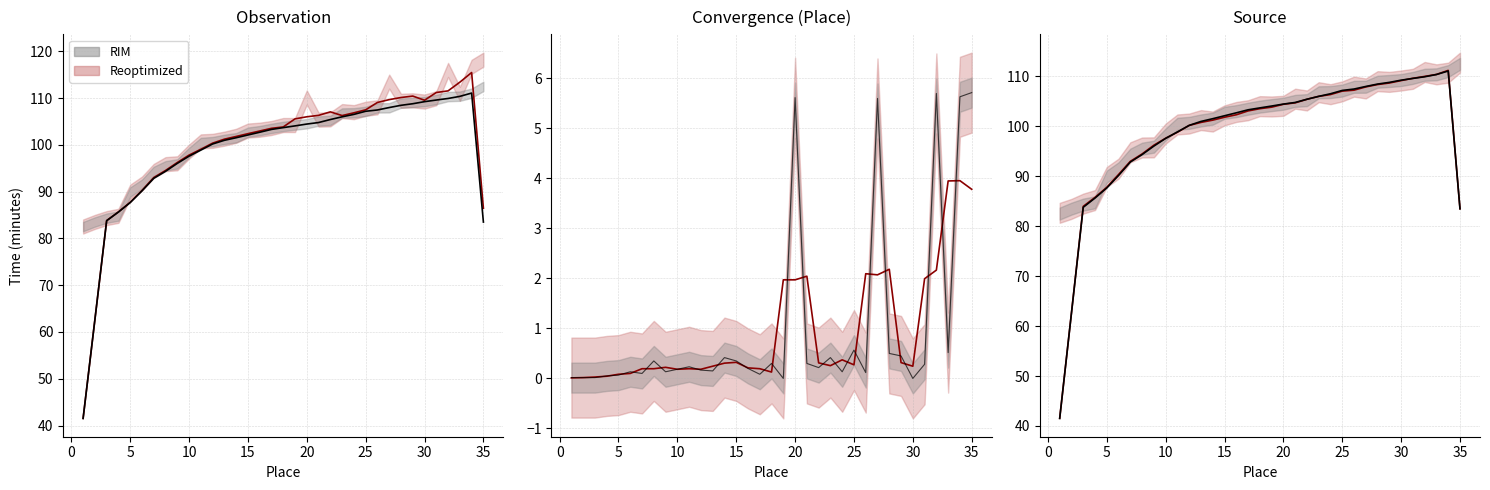

Reading left to right, what are all the values shown in this chart?

Brutto (Reoptimized): 41.5	62.6	83.8	85.7	87.7	90.2	93.0	94.5	96.2	97.8	99.1	100.4	101.2	101.8	102.4	103.0	103.5	103.8	105.6	106.0	106.3	107.1	106.3	106.9	107.5	109.1	109.7	110.1	110.4	109.6	111.2	111.6	113.4	115.5	86.5
Netto (RIM): 41.5	62.6	83.8	85.6	87.7	90.2	92.8	94.4	96.0	97.6	98.9	100.2	101.0	101.5	102.1	102.7	103.3	103.7	104.1	104.5	104.8	105.4	106.0	106.5	107.2	107.5	108.0	108.5	108.8	109.2	109.6	109.9	110.4	111.1	83.5
Brutto-Netto diff (Reoptimized): 0.0	0.0	0.0	0.0	0.1	0.1	0.2	0.2	0.2	0.2	0.2	0.2	0.2	0.3	0.3	0.2	0.2	0.1	2.0	2.0	2.0	0.3	0.3	0.4	0.3	2.1	2.1	2.2	0.3	0.2	2.0	2.2	4.0	4.0	3.8
Raw diff (RIM): 0.0	0.0	0.0	0.0	0.1	0.1	0.1	0.4	0.1	0.2	0.2	0.2	0.1	0.4	0.3	0.2	0.1	0.3	0.0	5.6	0.3	0.2	0.4	0.1	0.6	0.1	5.6	0.5	0.5	0.0	0.3	5.7	0.5	5.6	5.7
Reoptimized: 41.5	62.7	84.0	85.8	87.8	90.4	93.0	94.5	96.2	97.6	98.8	100.2	100.8	101.2	101.8	102.3	103.1	103.5	103.8	104.4	104.7	105.4	106.0	106.4	107.1	107.2	107.9	108.4	108.7	109.2	109.6	110.0	110.4	111.2	83.5
RIM: 41.5	62.6	83.8	85.6	87.7	90.2	92.8	94.4	96.0	97.6	98.9	100.2	101.0	101.5	102.1	102.7	103.3	103.7	104.1	104.5	104.8	105.4	106.0	106.5	107.2	107.5	108.0	108.5	108.8	109.2	109.6	109.9	110.4	111.1	83.5